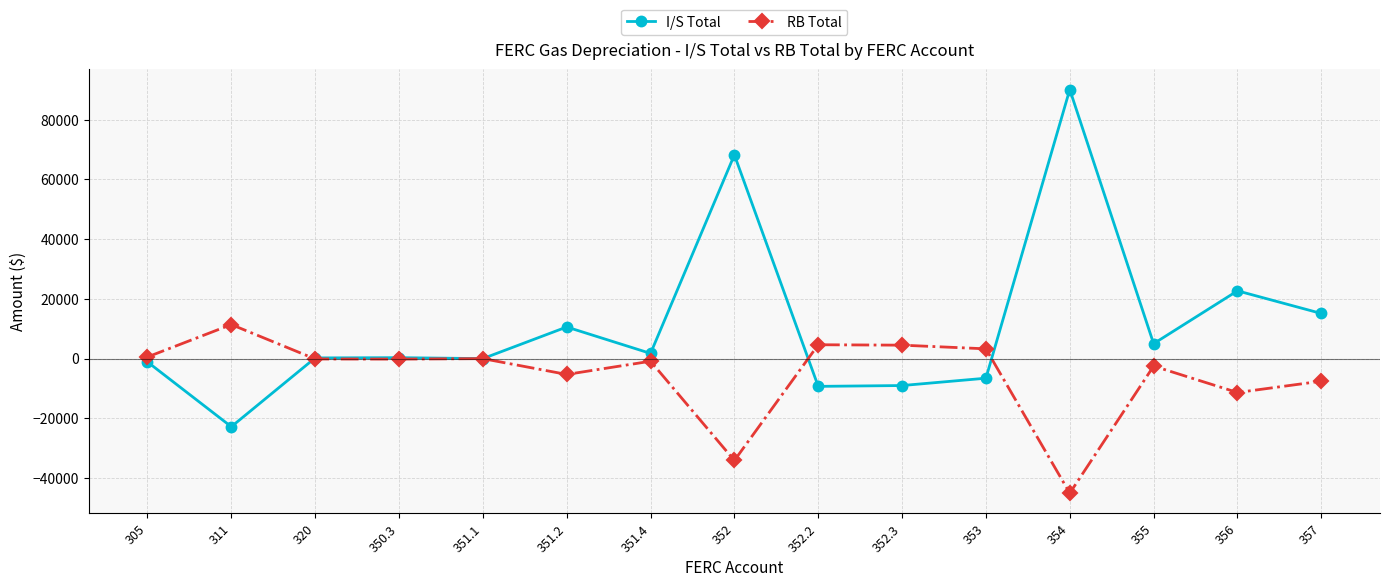

At which category does I/S Total reach its first local valley?

311